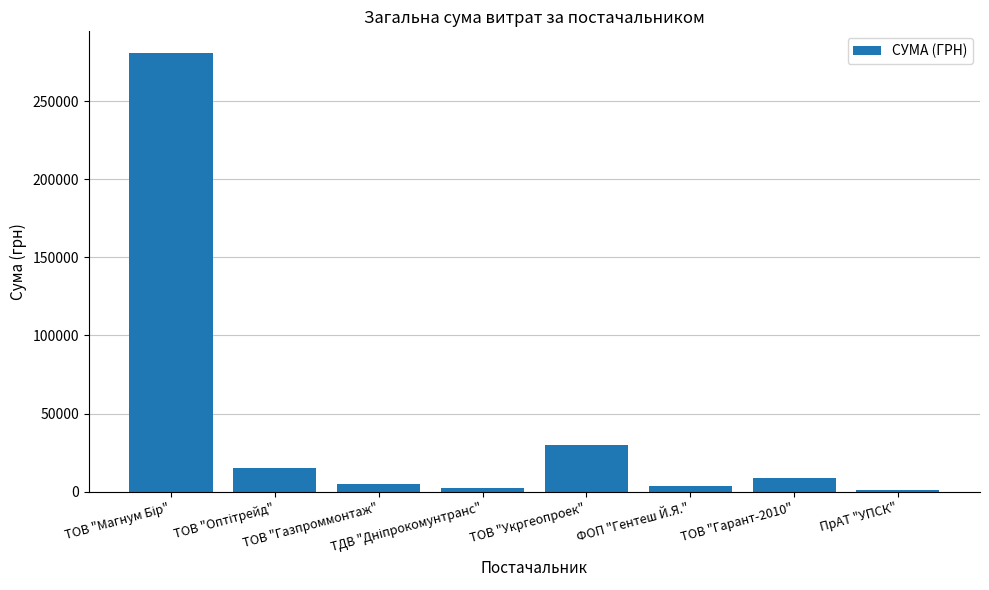

Count the number of data series in this chart.

1